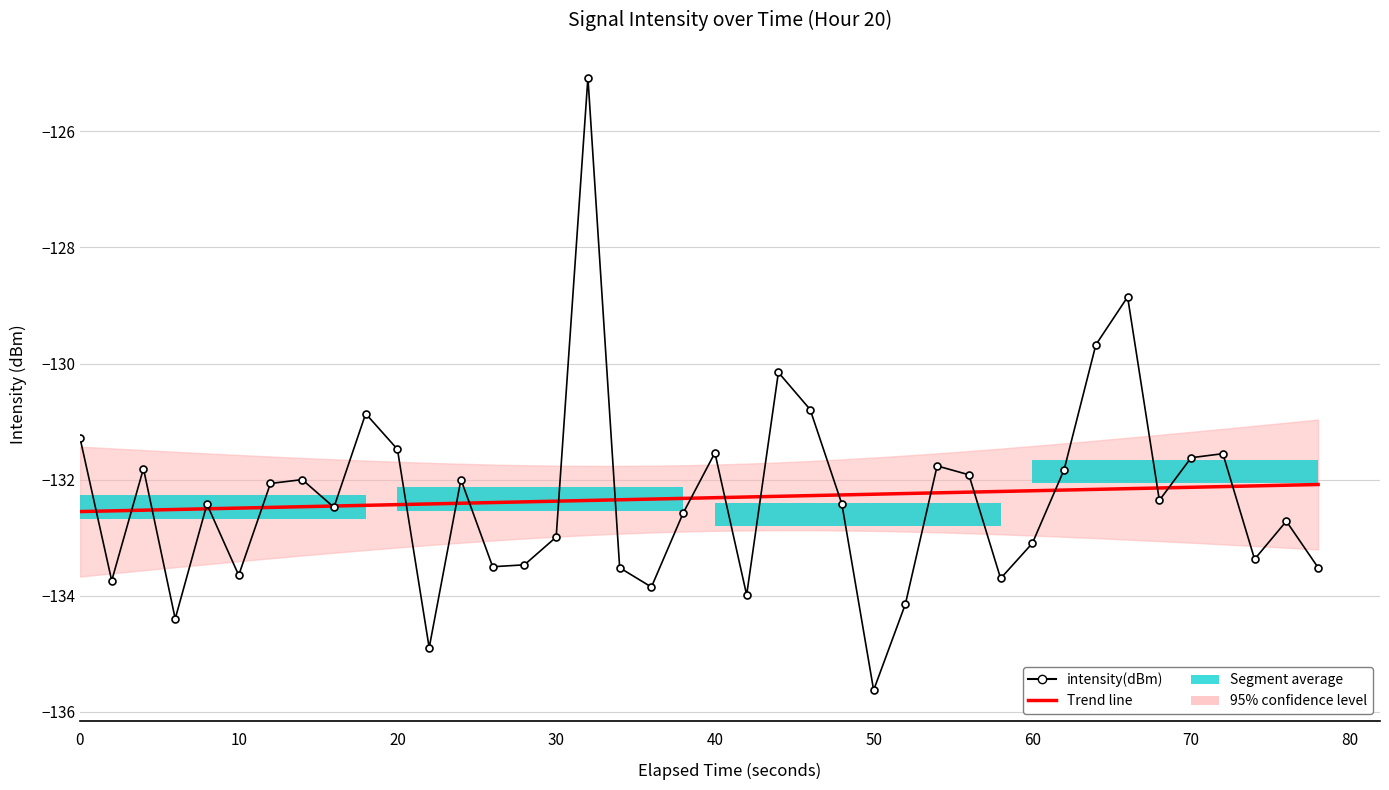

Count the number of categories in the chart.

40